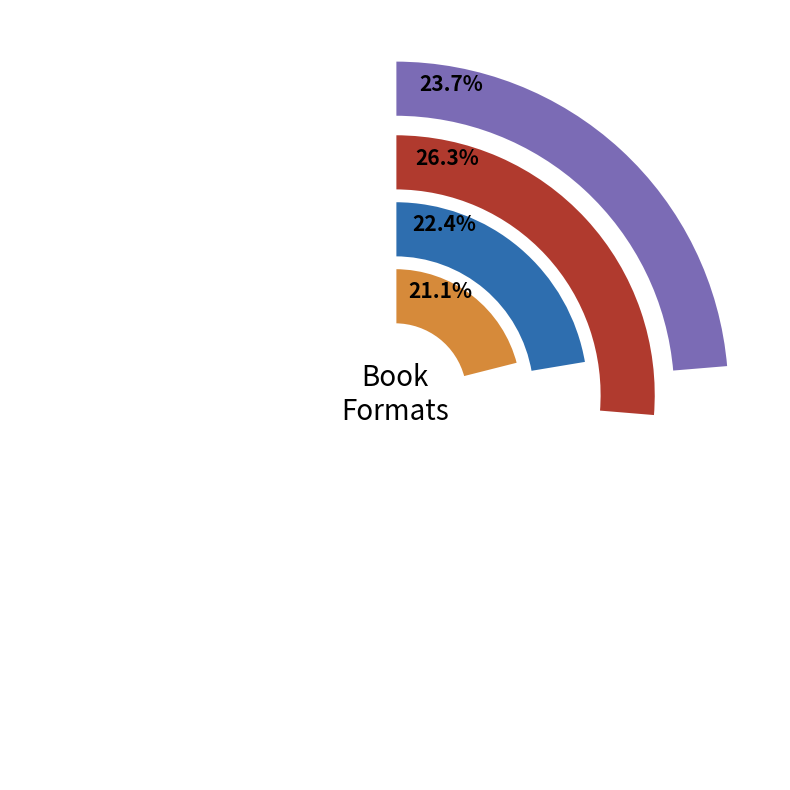

Does Trade Paperback represent more than half of the total?

No